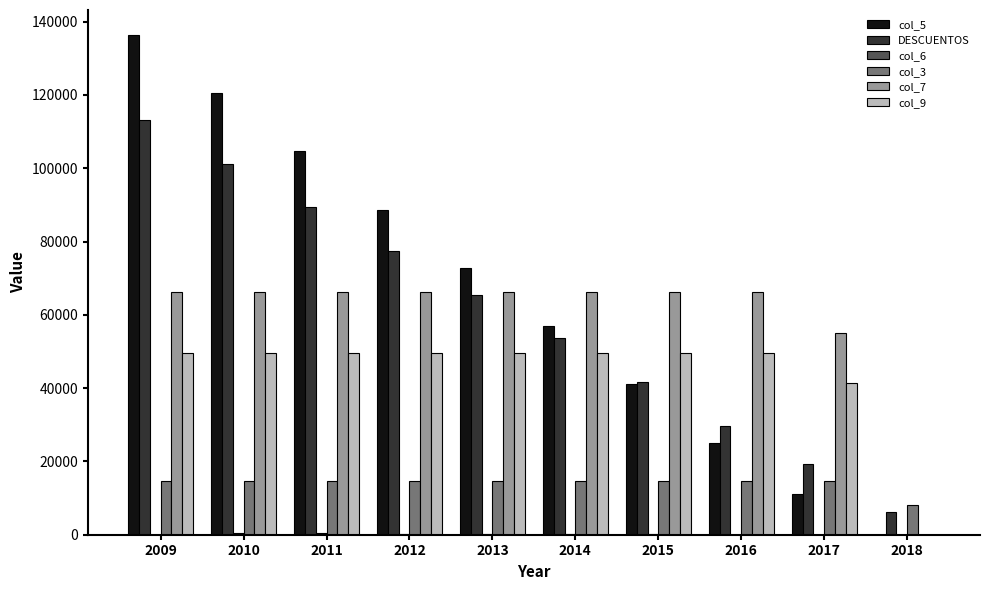

What is the sum of all DESCUENTOS values?

597220.2